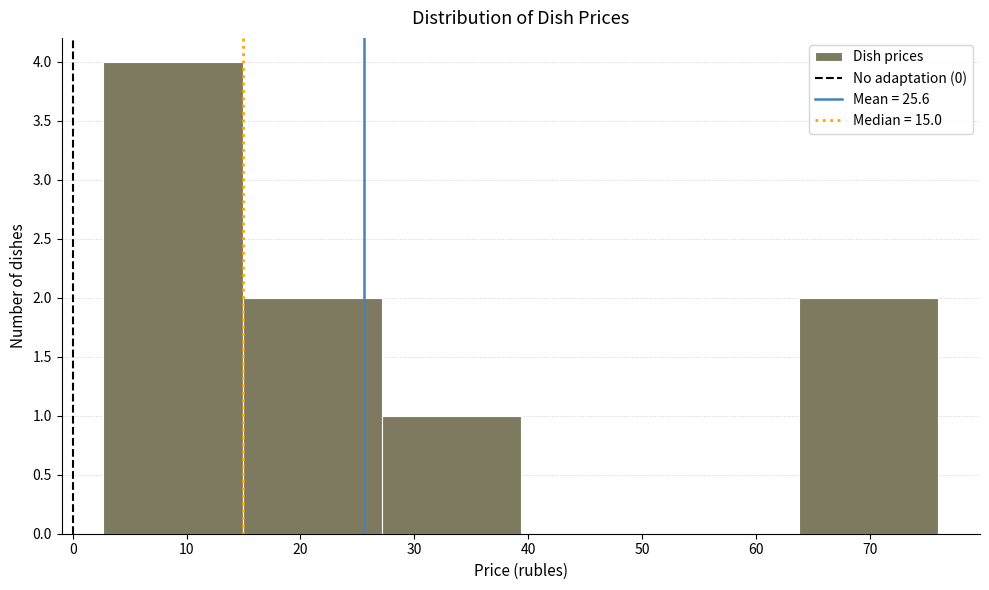

What is the height of the bar covering 15 to 27 on the x-axis? Neither the bar edges nor the heights are printed on the chart, so give them approximately, as read against the axes.

2